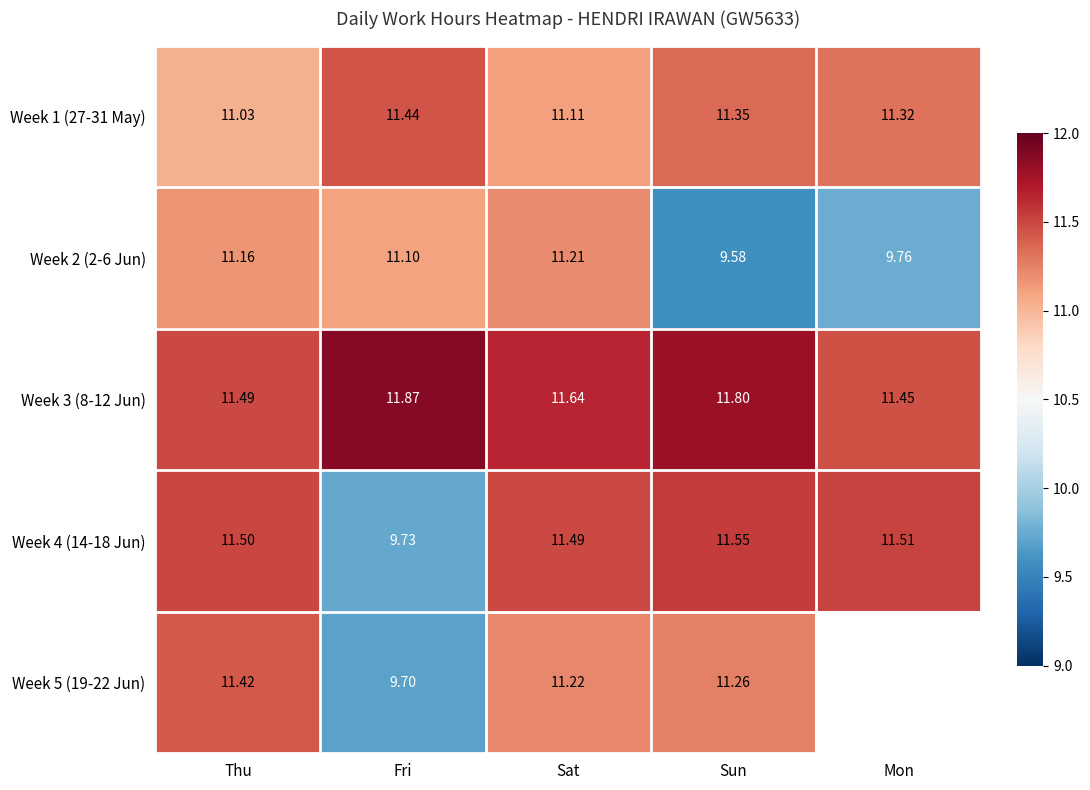

At which category does the chart reach its peak across all series?

Fri